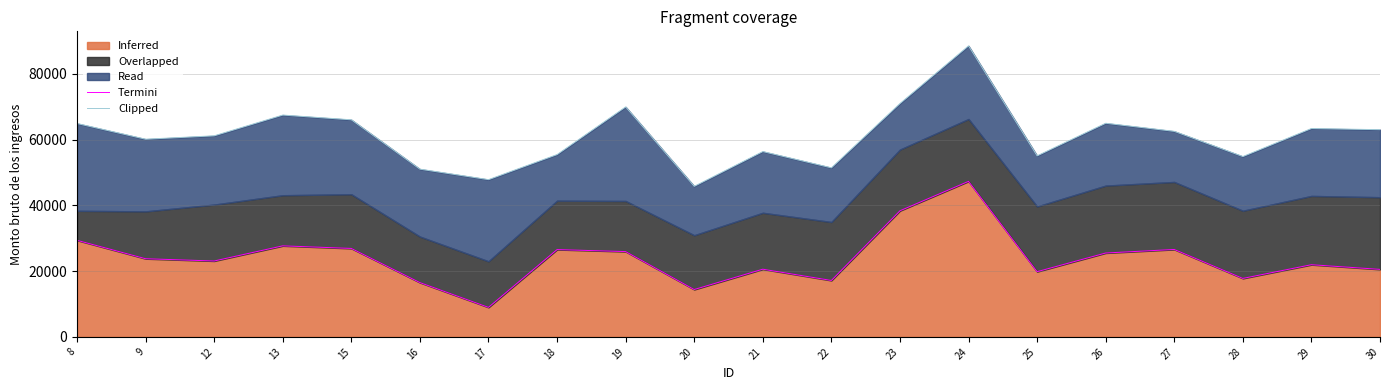

What is the sum of all Clipped values?

1220417.7